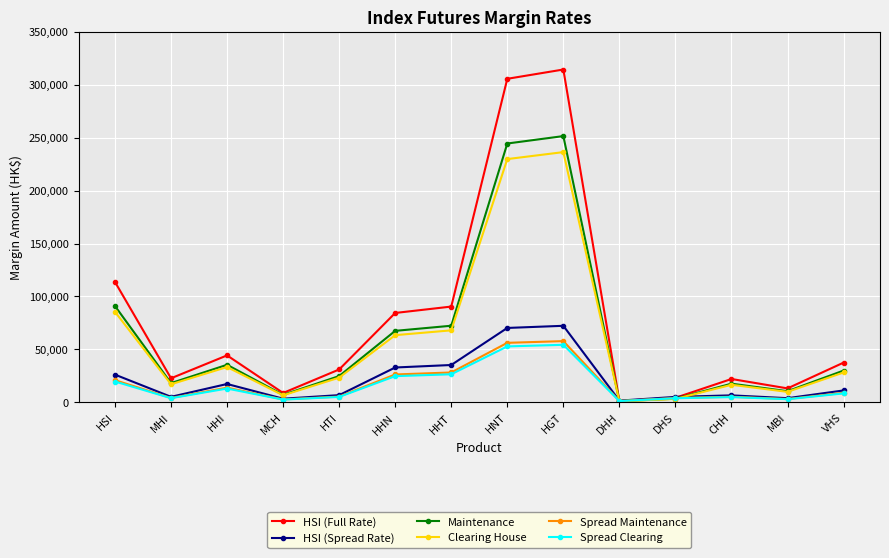

Which series changed the most between HHT and HGT?

HSI (Full Rate)